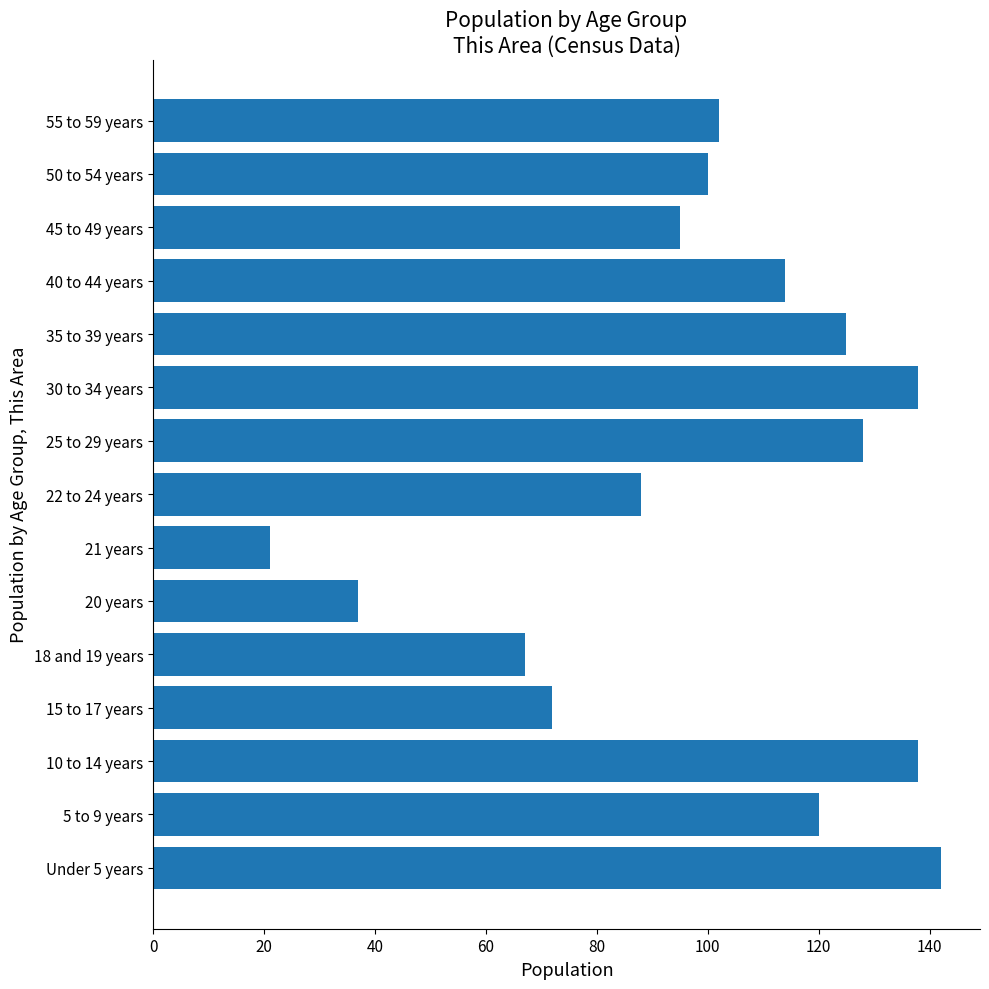

What is the maximum value shown in the chart?

142